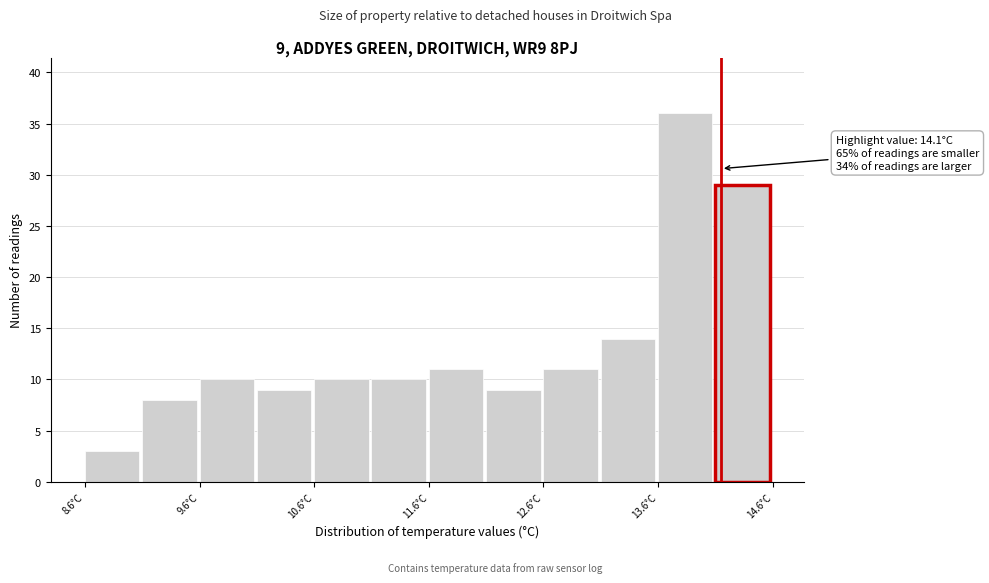

Which range on the x-axis has the tallest bar?

13.55 to 14.05